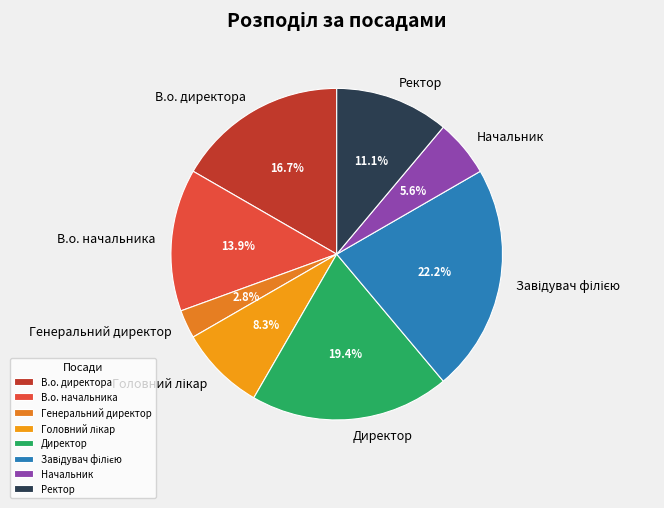

Combined, what portion of the pie is В.о. директора and Ректор?

27.8%